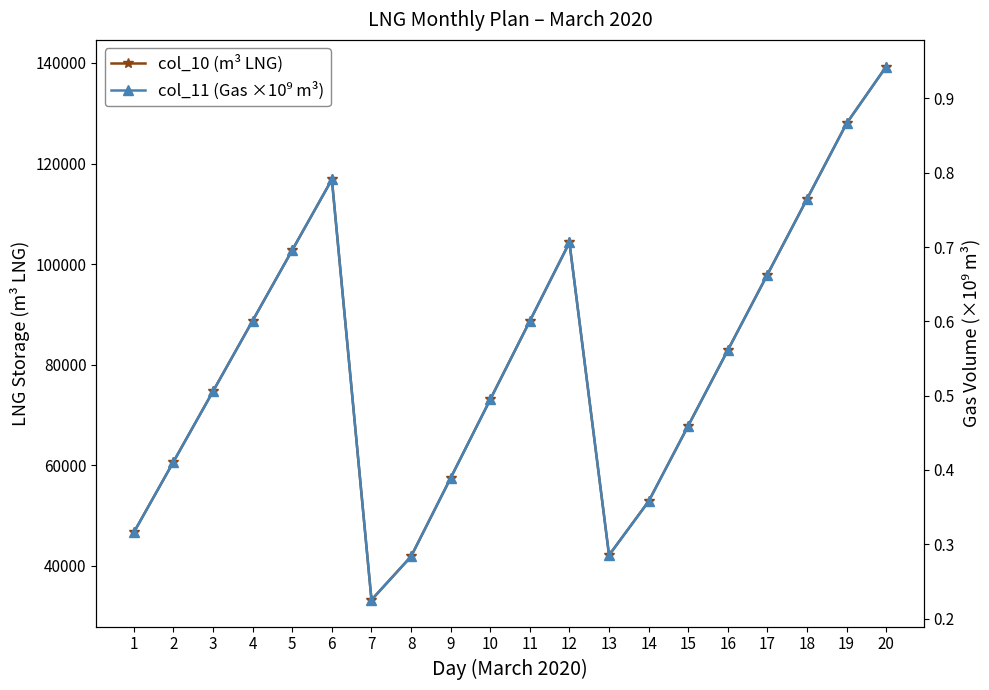

How many lines are shown in the chart?

2